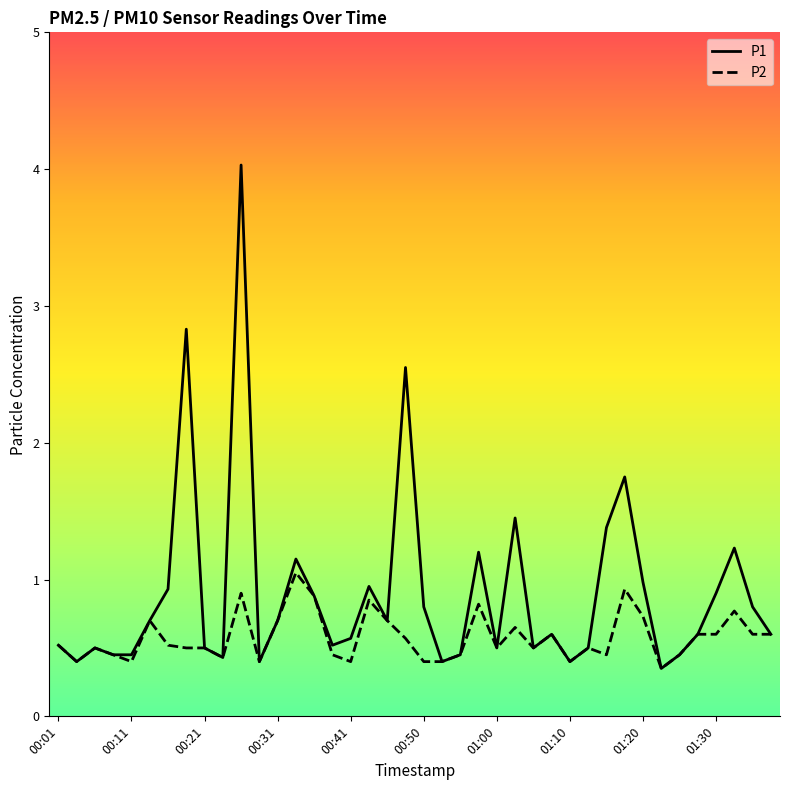

Which series has the largest total across all categories?

P1